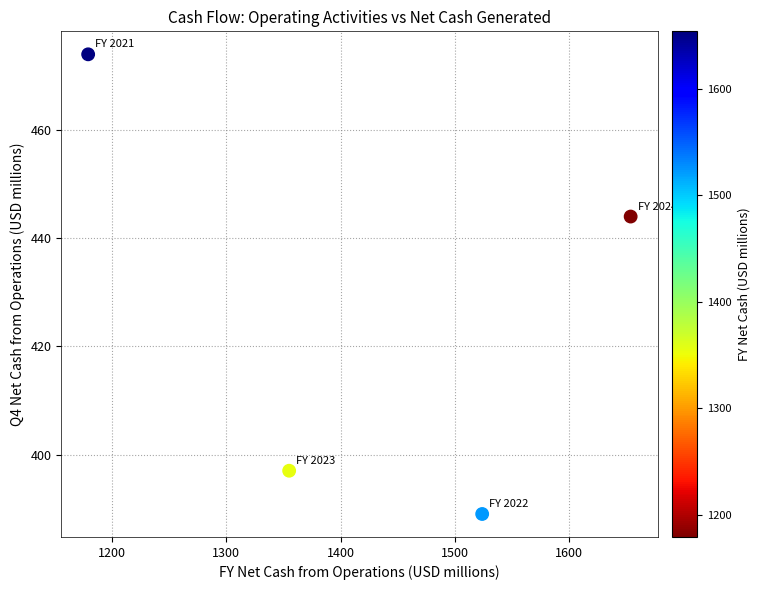

What is the average Y value?

426